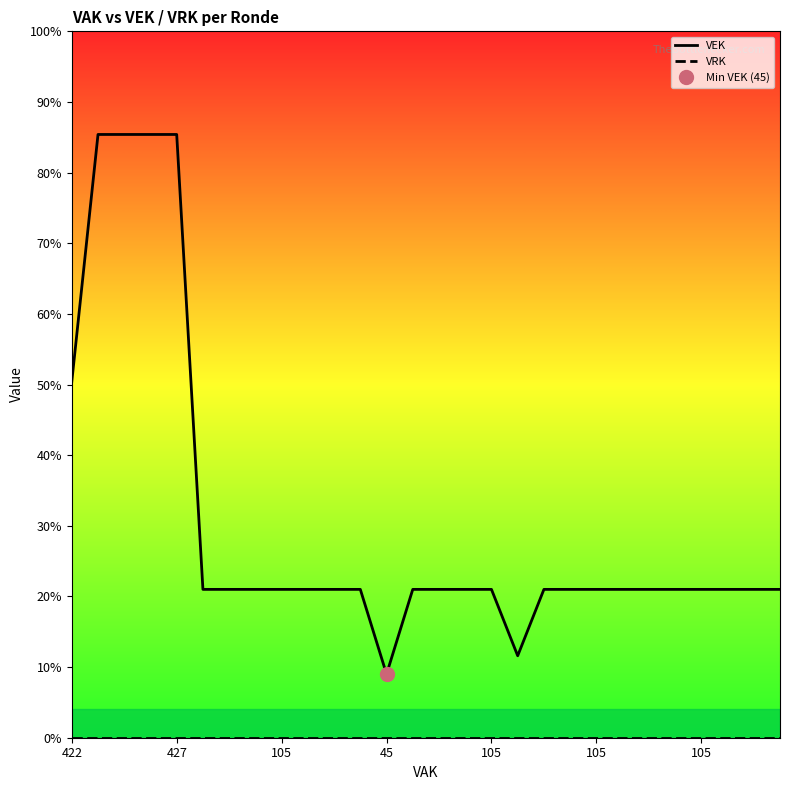

In VEK, how many points are lower than both neighbors (excluding endpoints)?

2